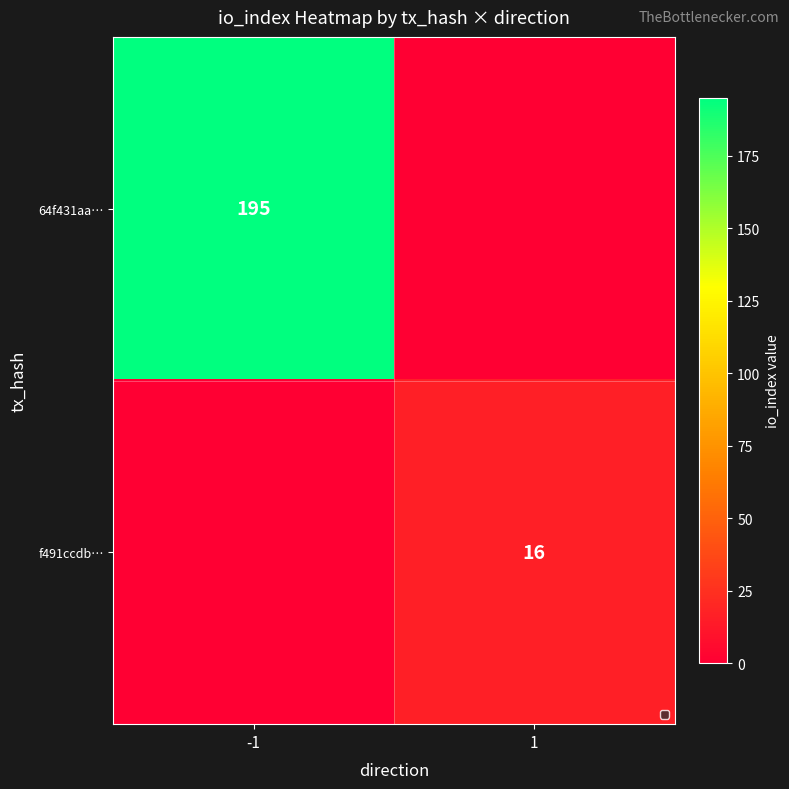

Between 1 and -1, which is larger?

-1